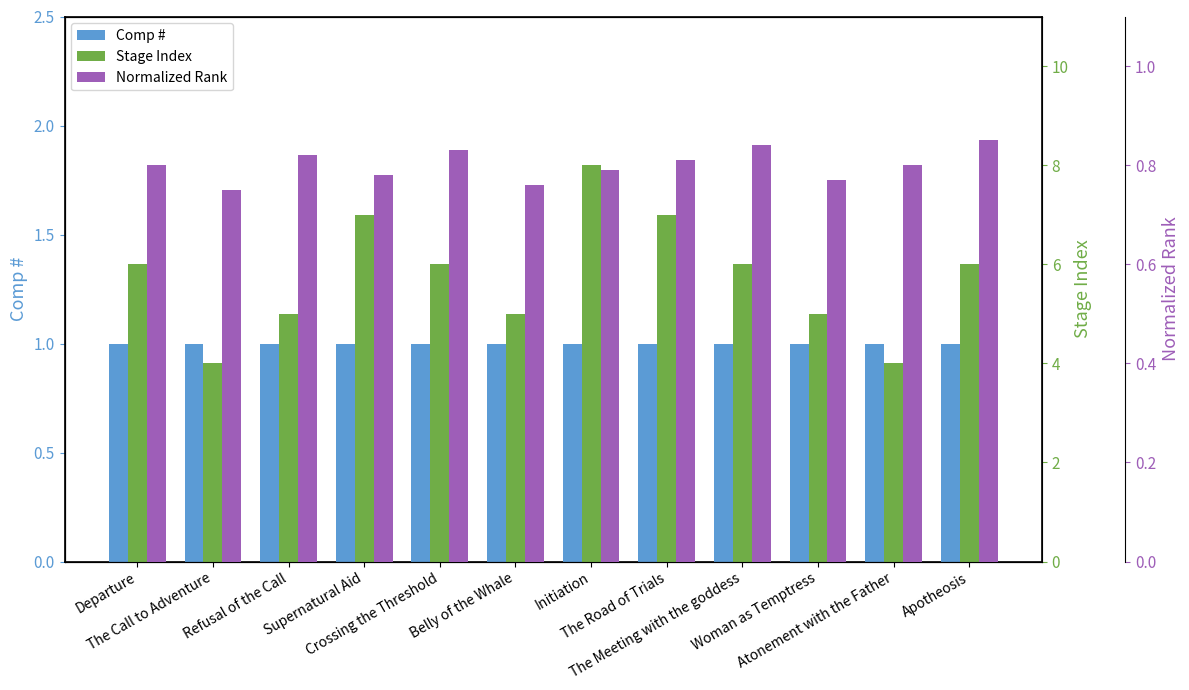

The Normalized Rank series shows 0.8 at Apotheosis. True or false?

True